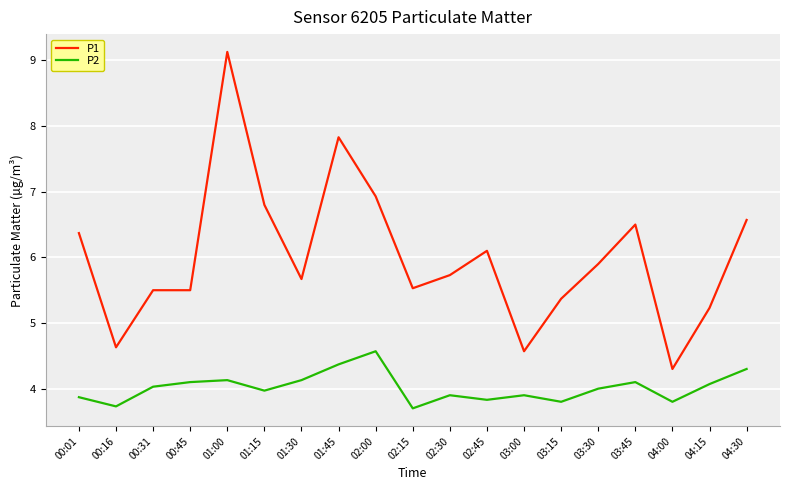

True or false: P1 and P2 cross at least once.

False